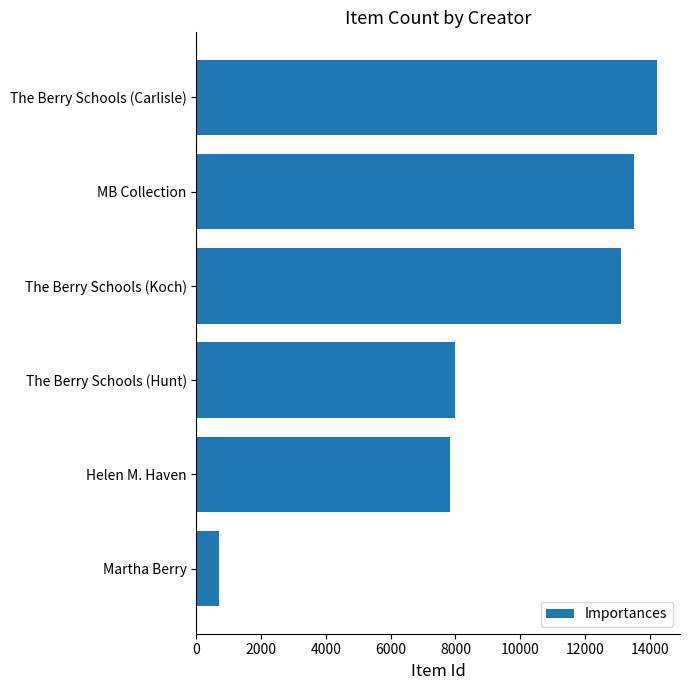

Which has a higher value, Martha Berry or The Berry Schools (Koch)?

The Berry Schools (Koch)